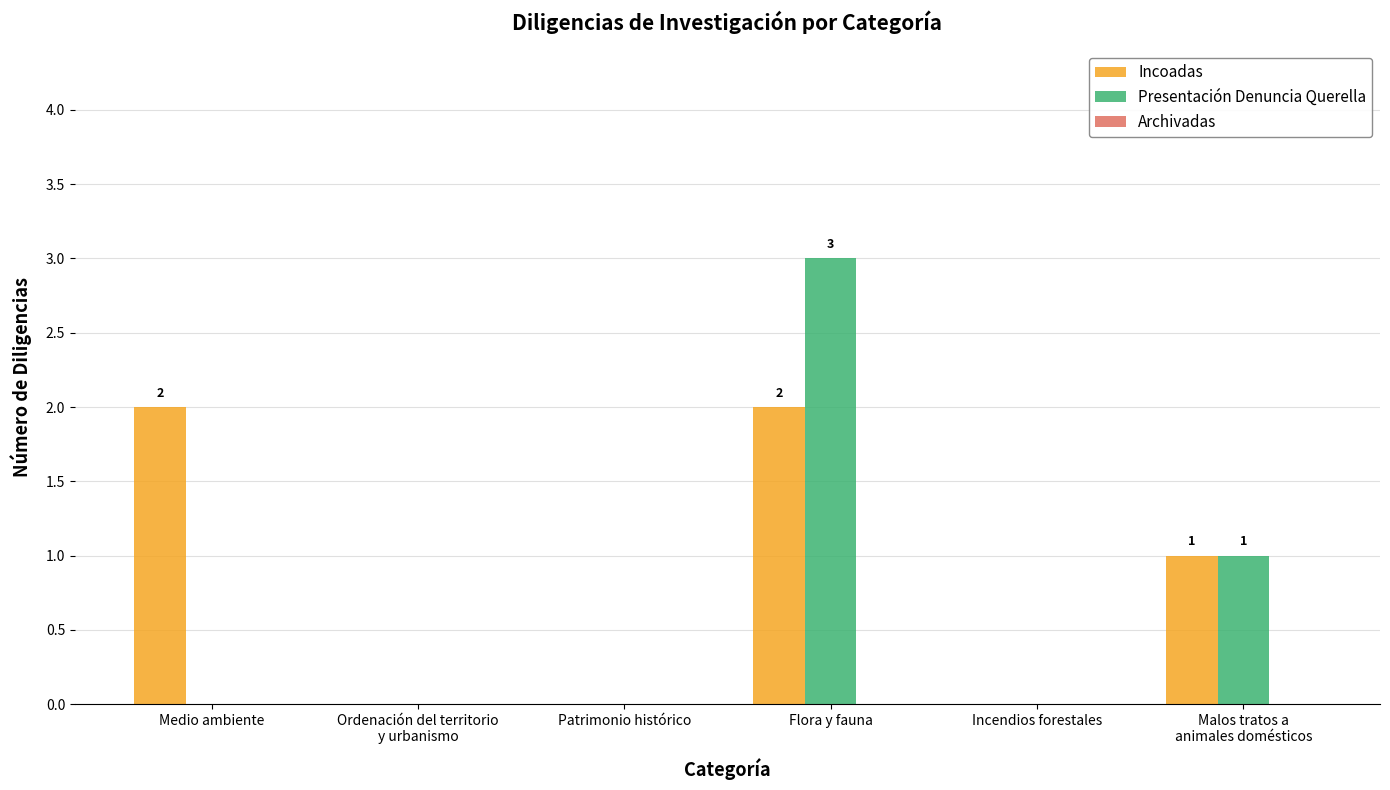

Are the bars grouped side by side (vs. stacked)?

Yes